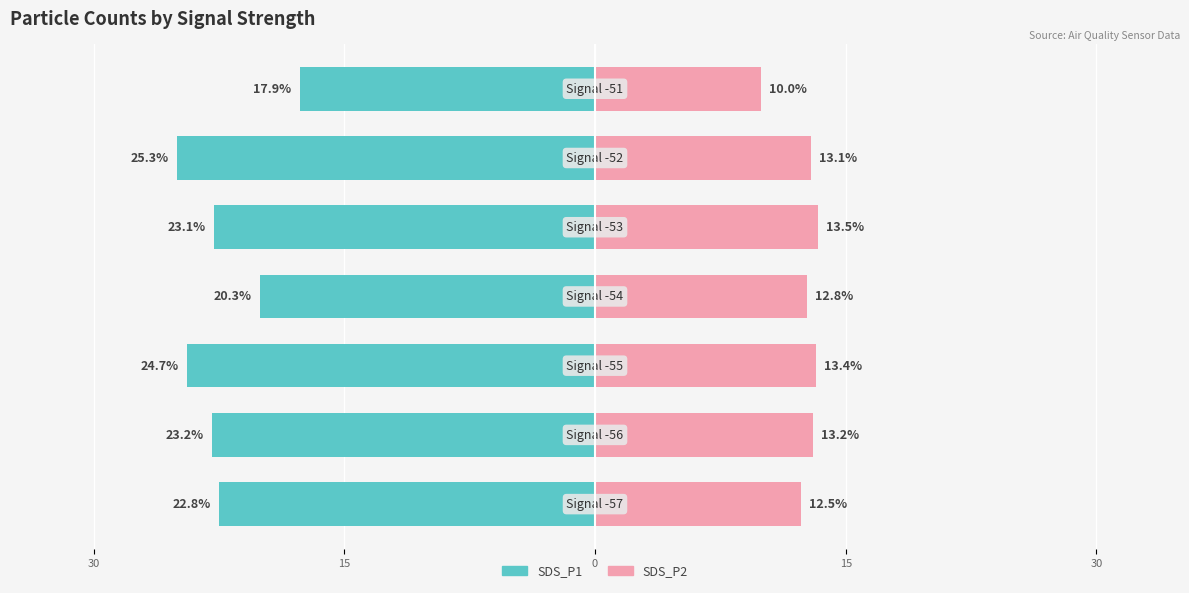

Between 0 and 30, which is larger?

30